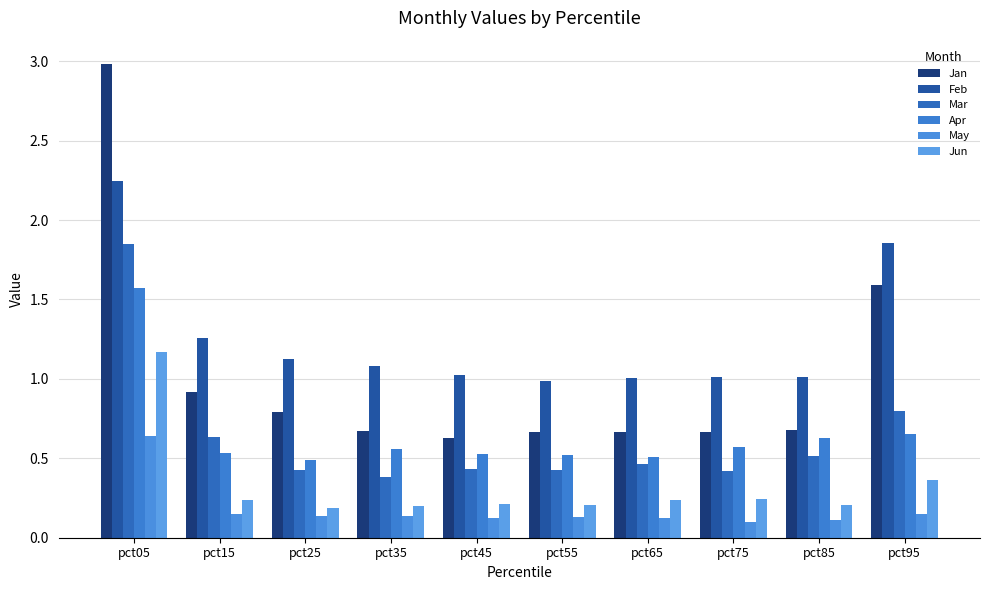

What is the spread (max minus min) of values at pct65?

0.9